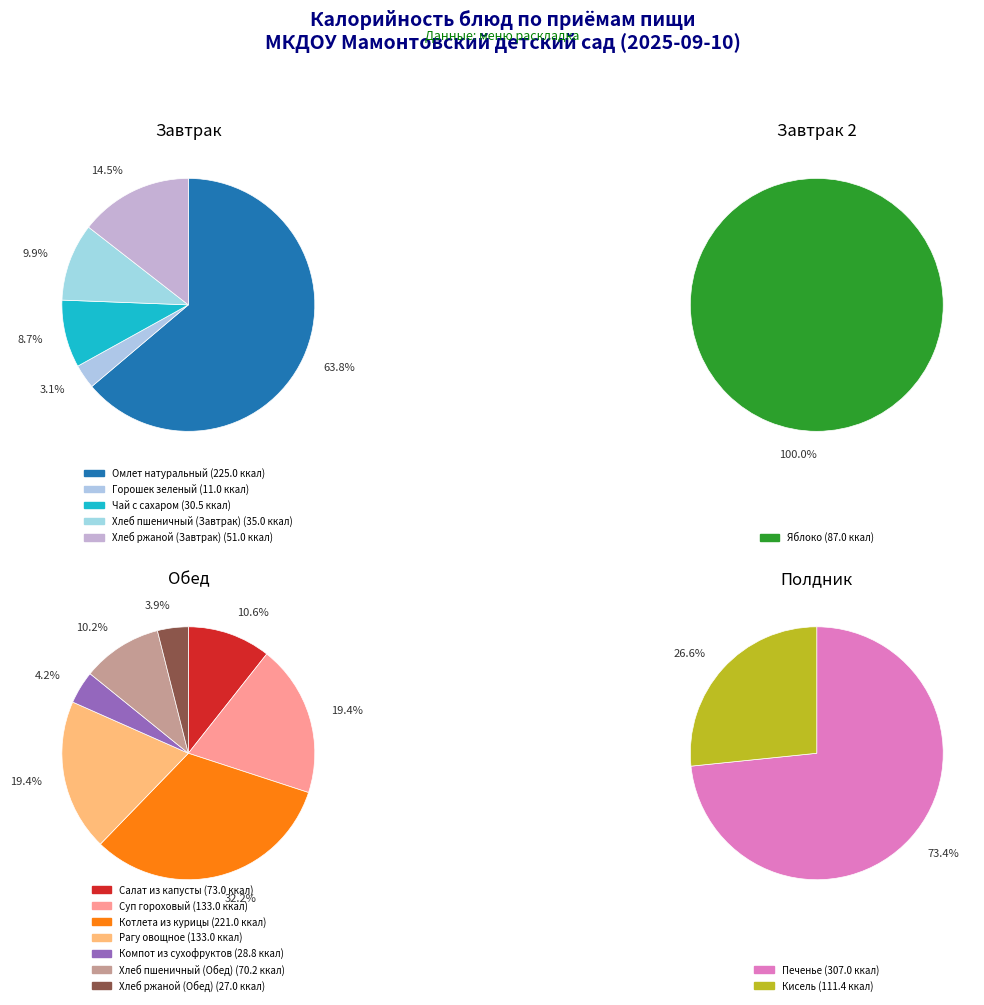

How many segments does this pie chart have?

15